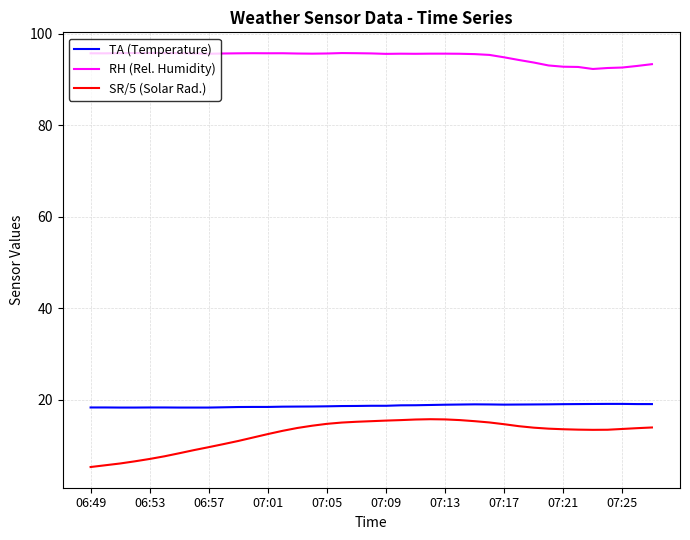

What is the highest value of the SR/5 (Solar Rad.) series?

15.8